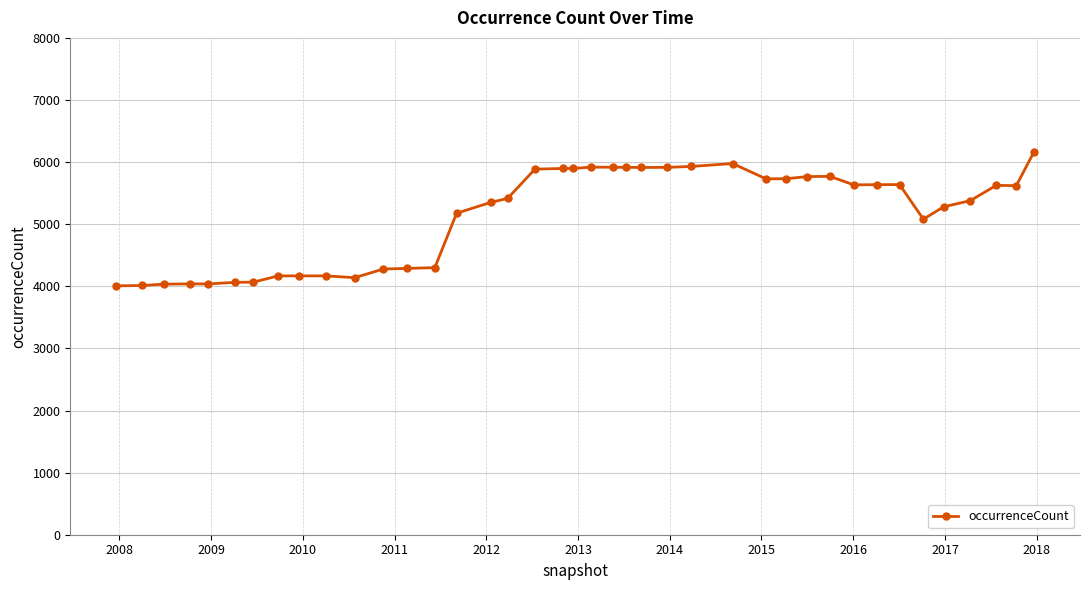

True or false: the data has more than 0 interior local peaks.

True